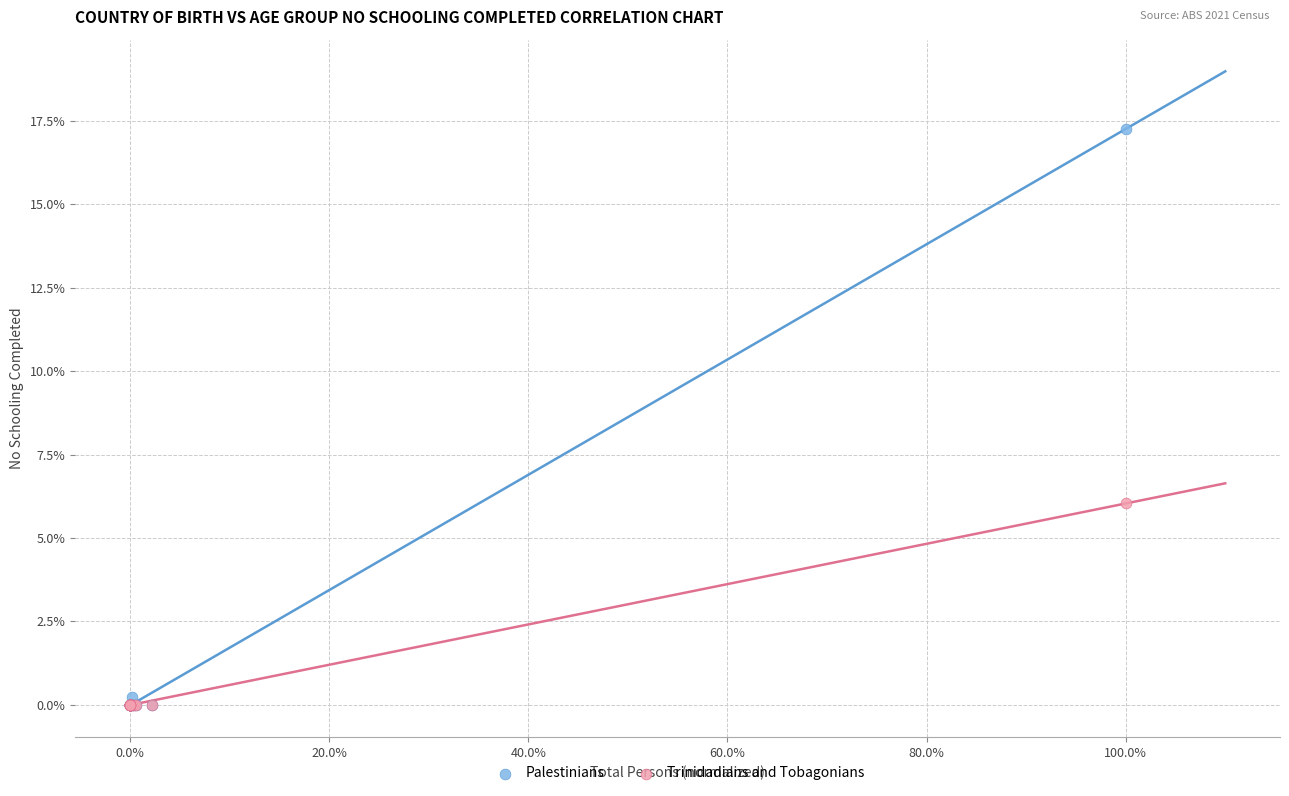

Which series reaches the maximum Y coordinate?

Palestinians